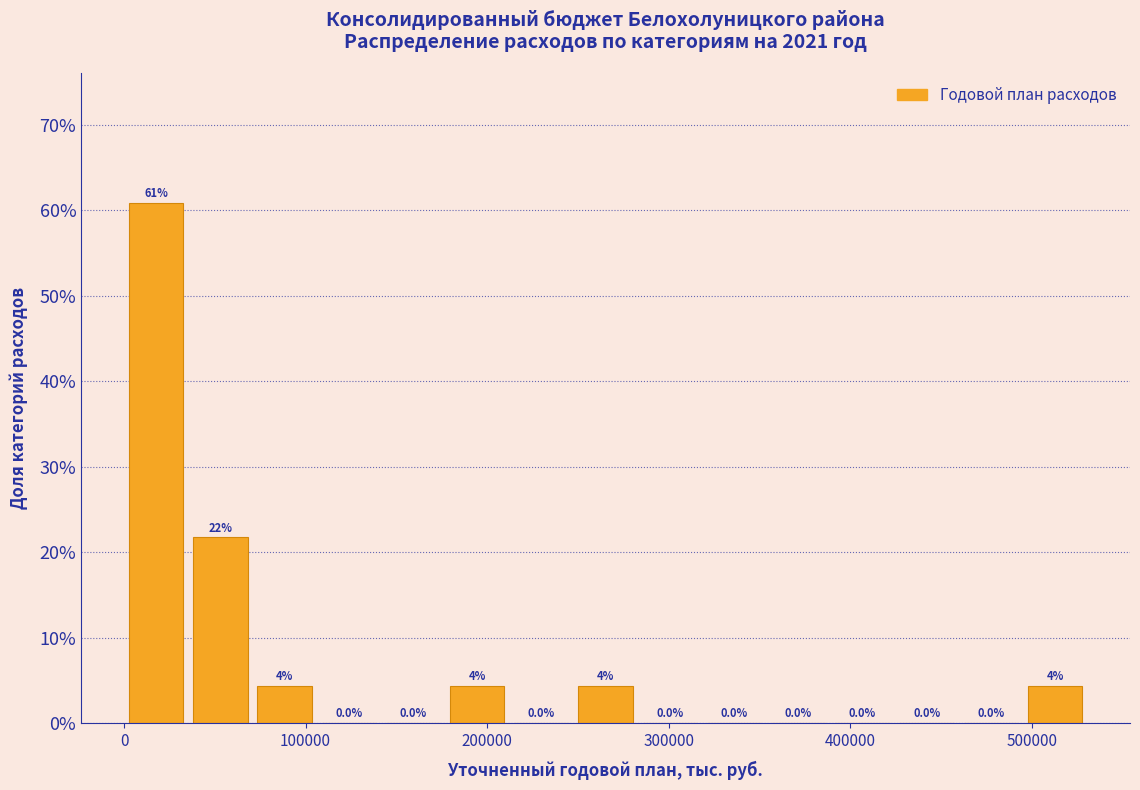

Read against the x-axis, roughly where is the centre of the tallest bar?

20000